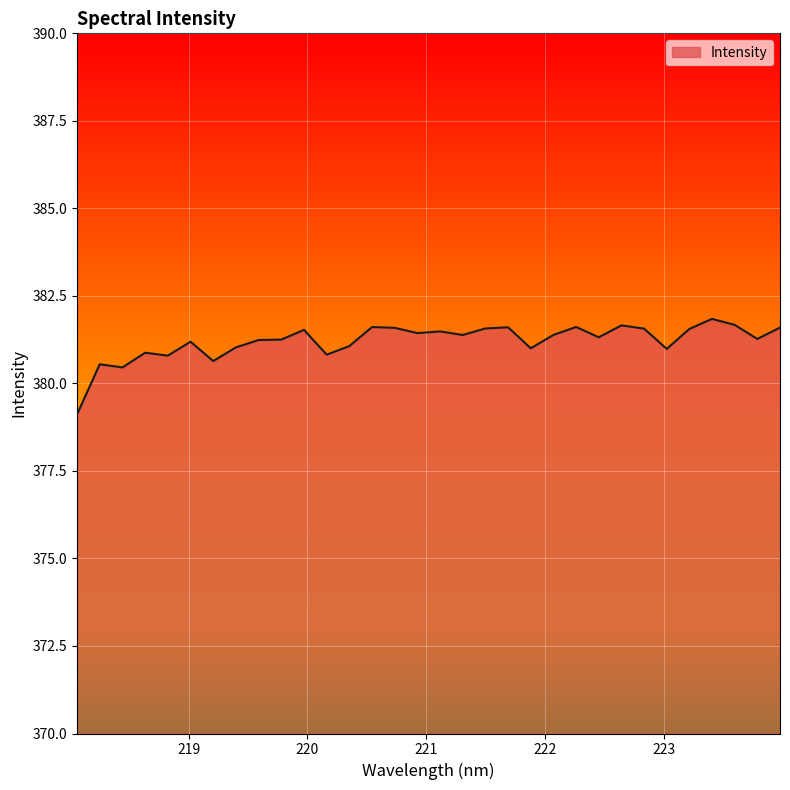

How many lines are shown in the chart?

1